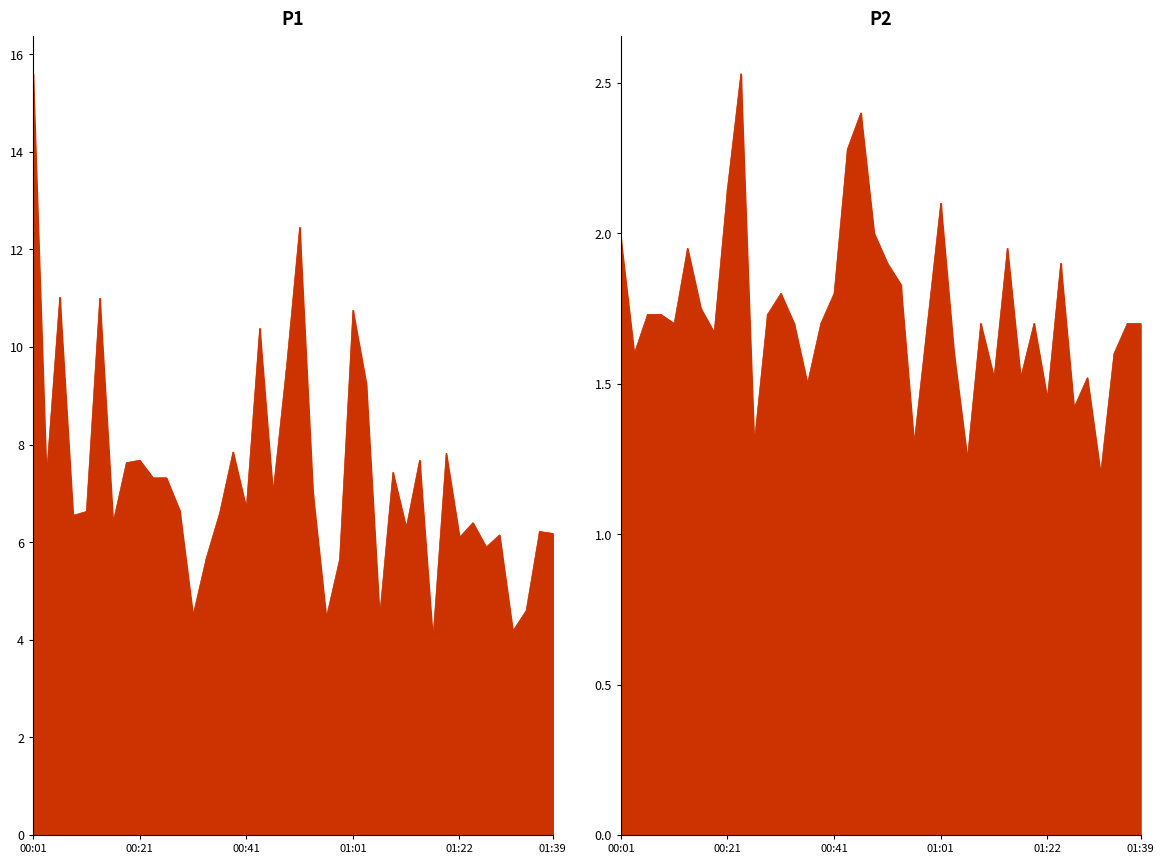

Is the value of P2 at 01:39 greater than the value of P1 at 00:39?

No